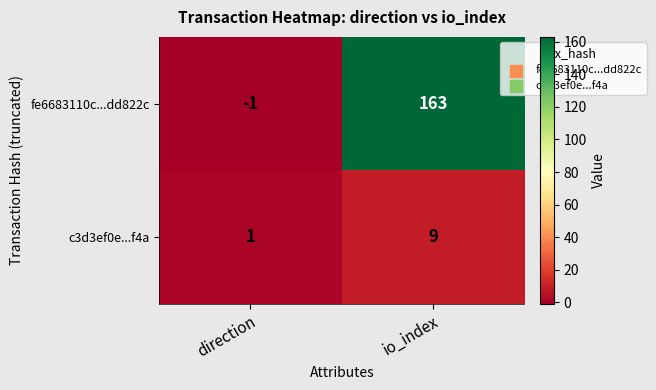

Which category has the highest value in the c3d3ef0e...f4a series?

io_index